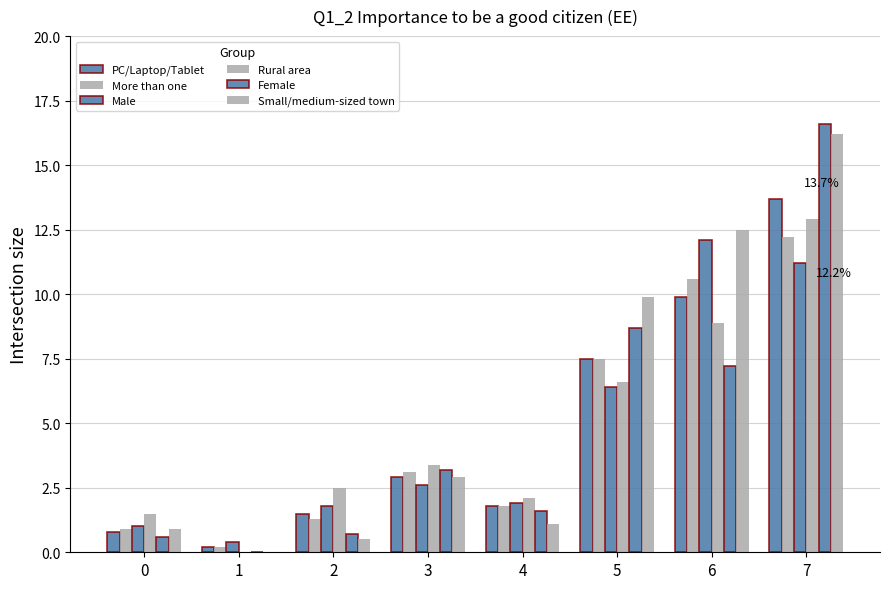

True or false: PC/Laptop/Tablet has a value of 2.1 at 2.

False